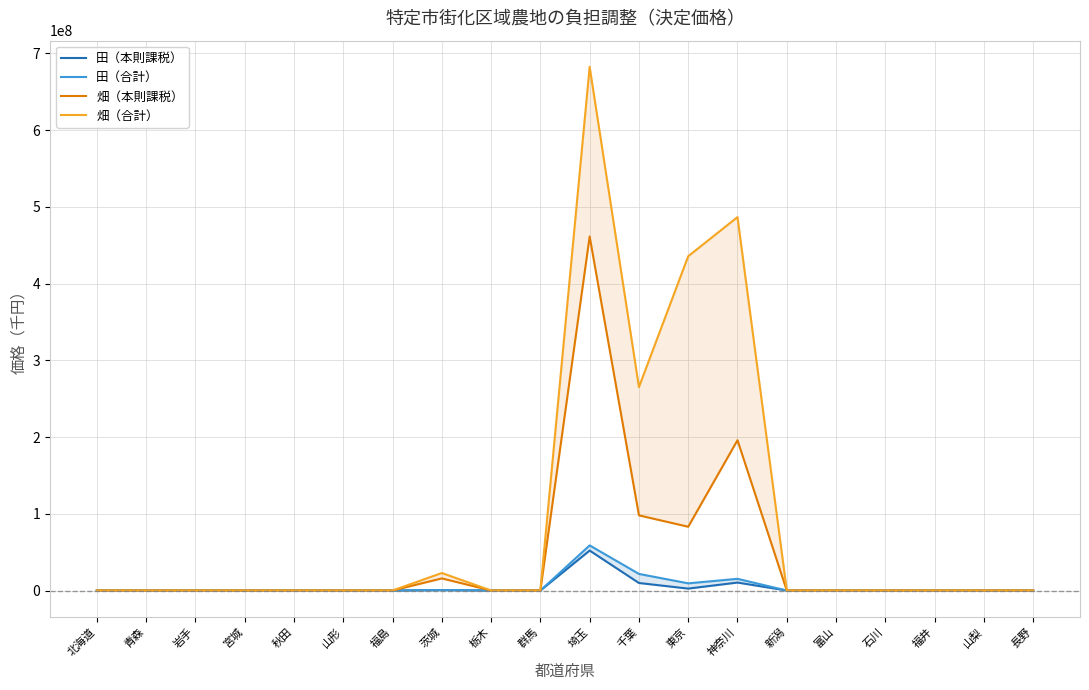

What is the greatest value displayed?

682583360